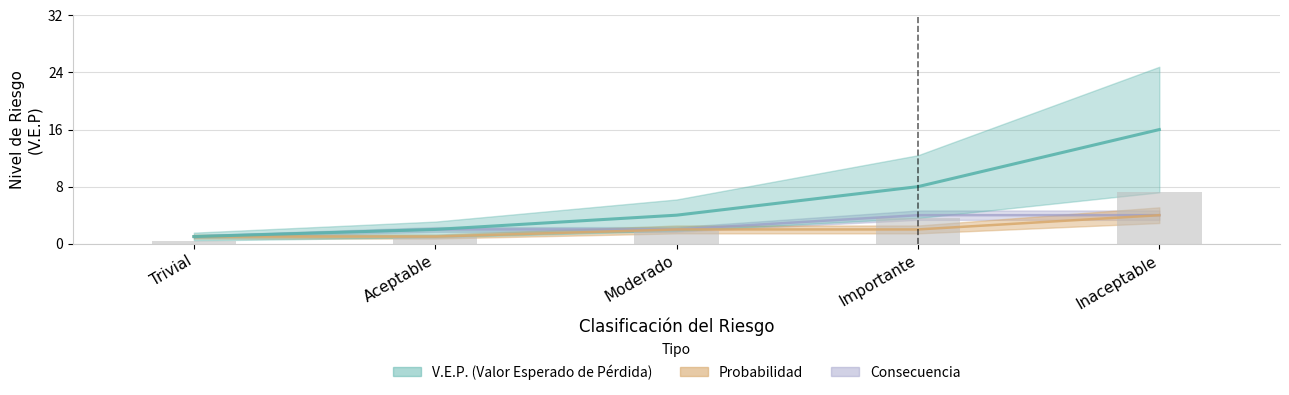

Count the number of categories in the chart.

5